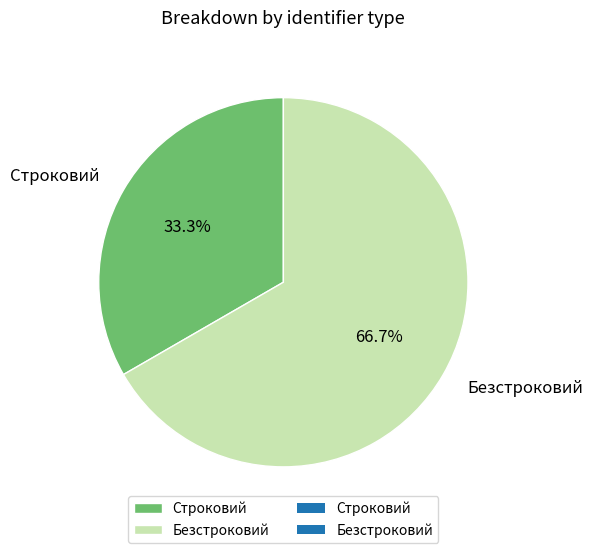

How many slices are in this pie chart?

2